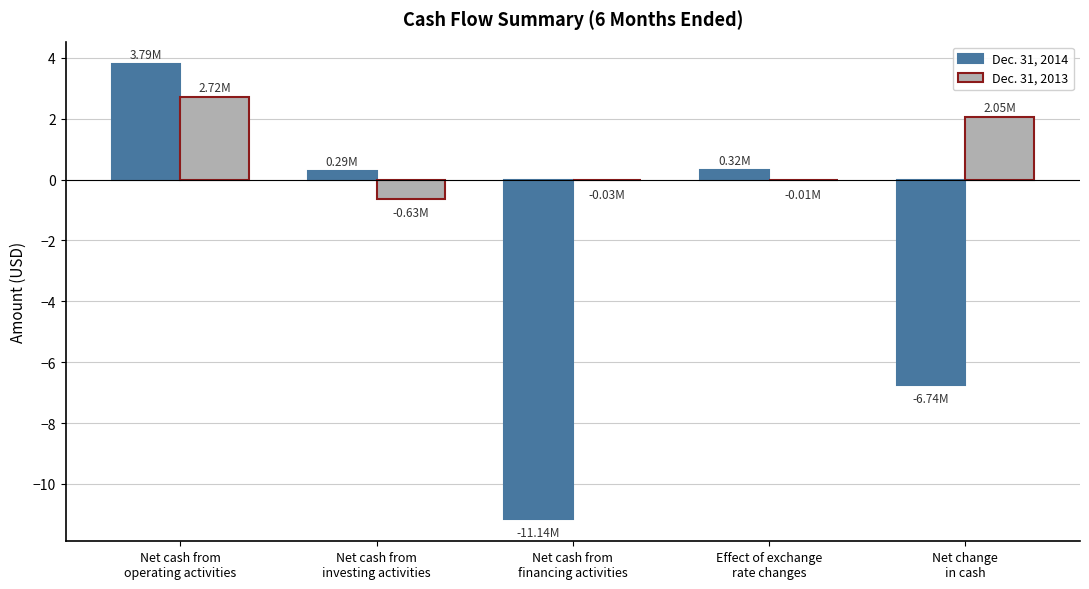

True or false: Dec. 31, 2014 has a value of -6.7 at Net change
in cash.

True